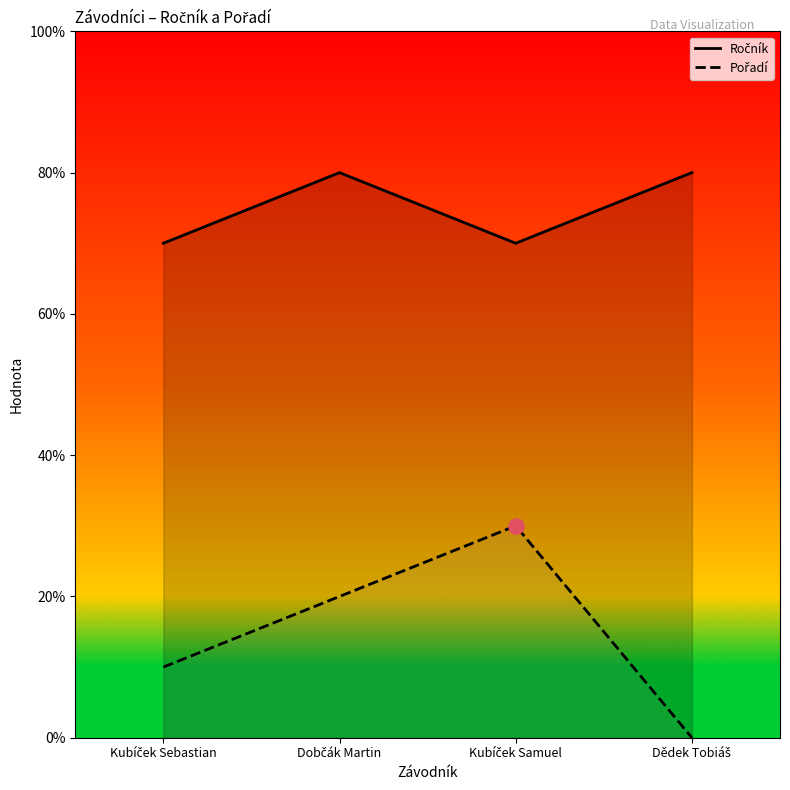

What are all the series names shown in the legend?

Ročník, Pořadí